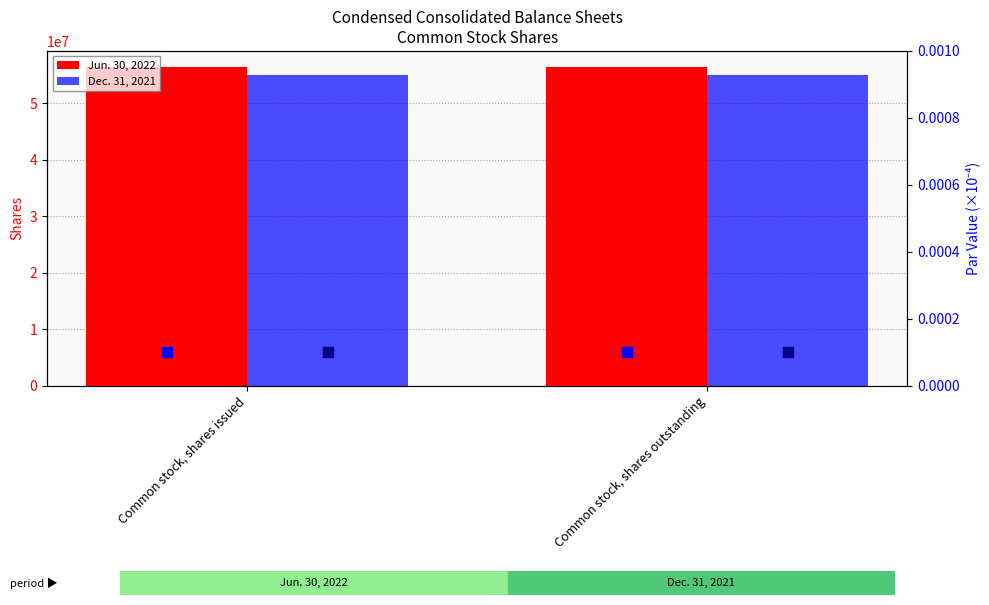

Which series reaches the maximum Y coordinate?

Jun. 30, 2022